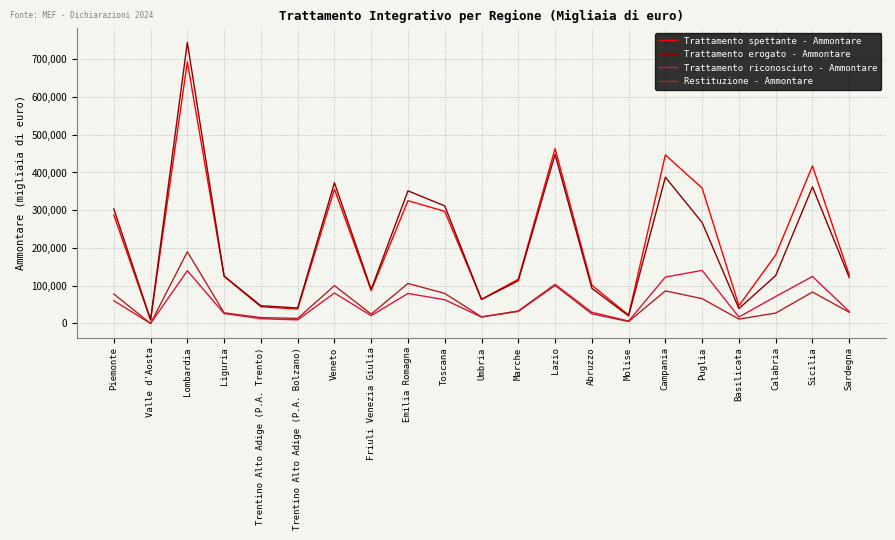

True or false: Restituzione - Ammontare and Trattamento spettante - Ammontare intersect in this chart.

False